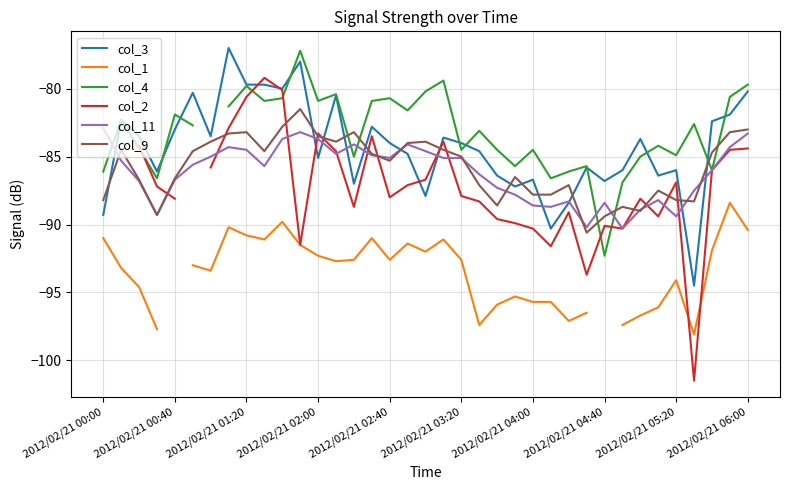

Is it true that col_9 equals -58.9 at 2012/02/21 04:40?

False